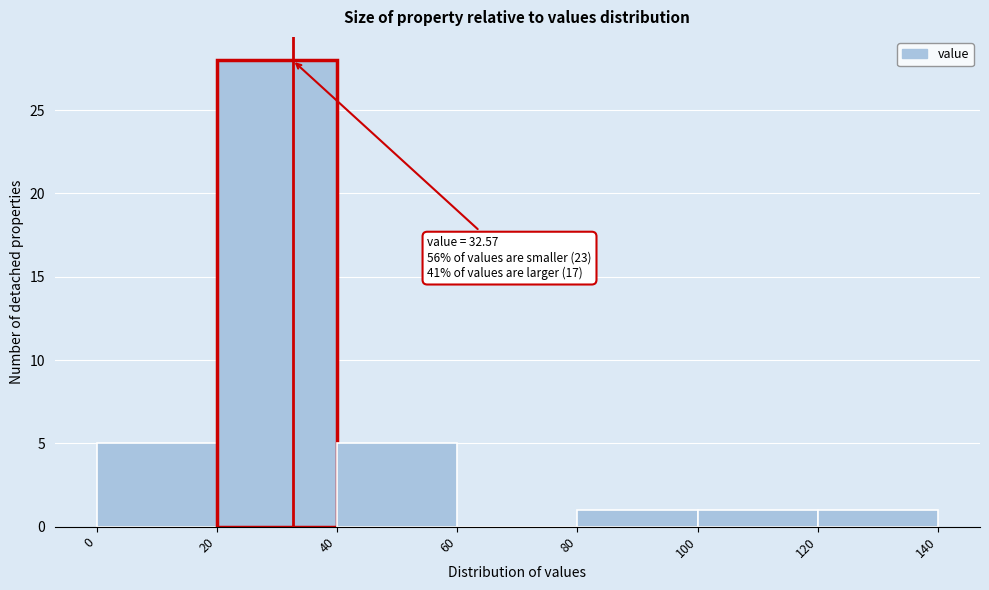

Which range on the x-axis has the tallest bar?

20 to 40